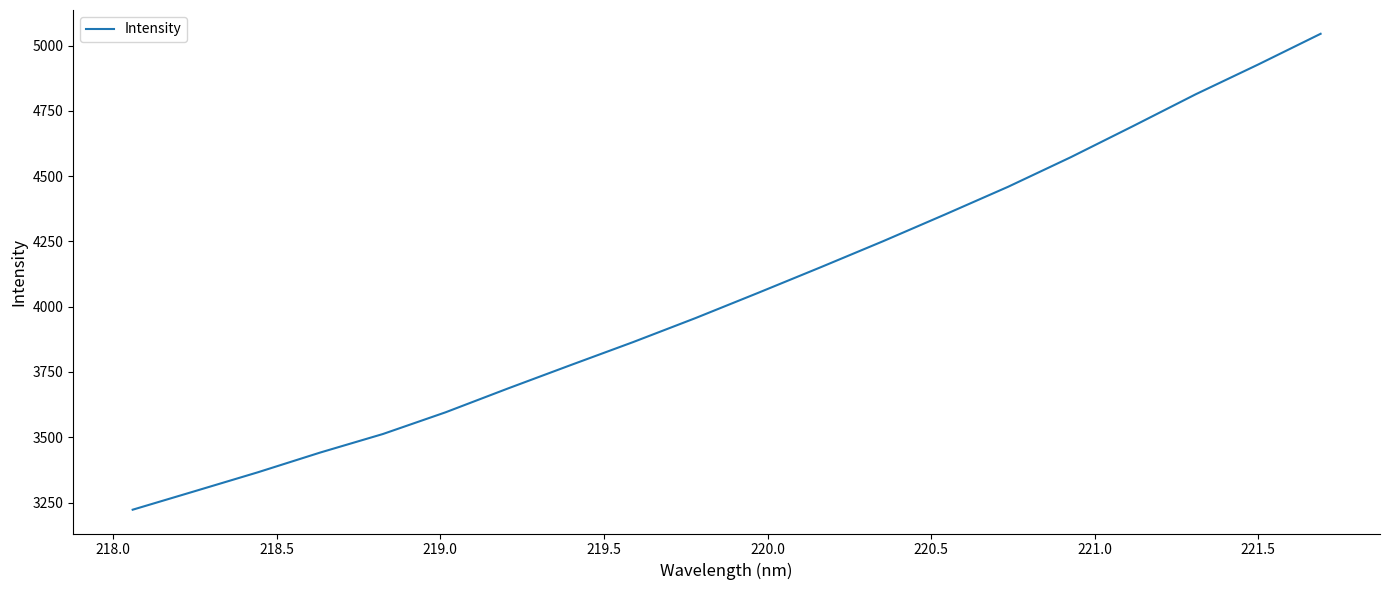

What is the difference between the maximum and minimum values?

1822.6